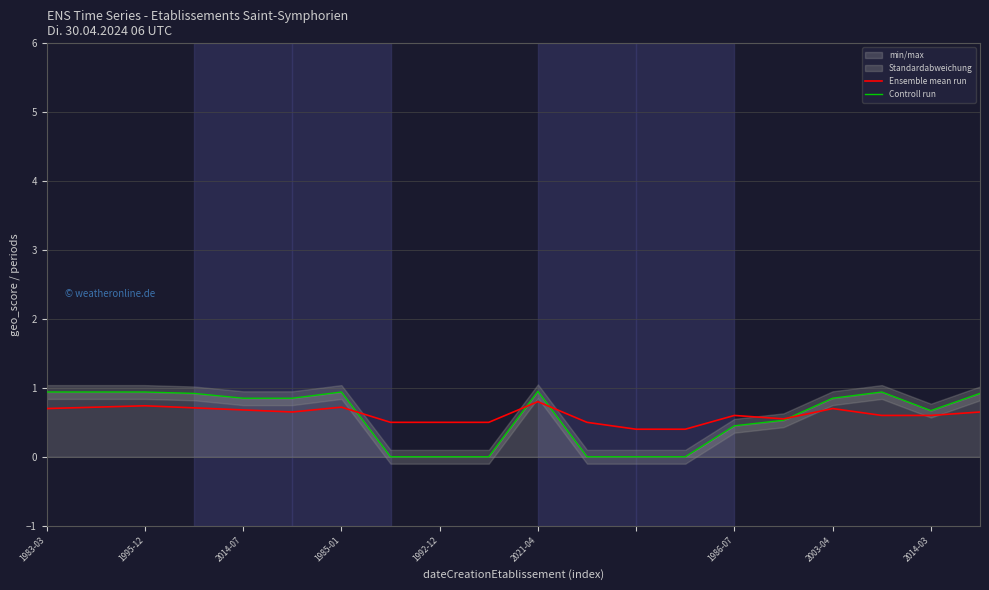

What is the highest value of the Ensemble mean run series?

0.8